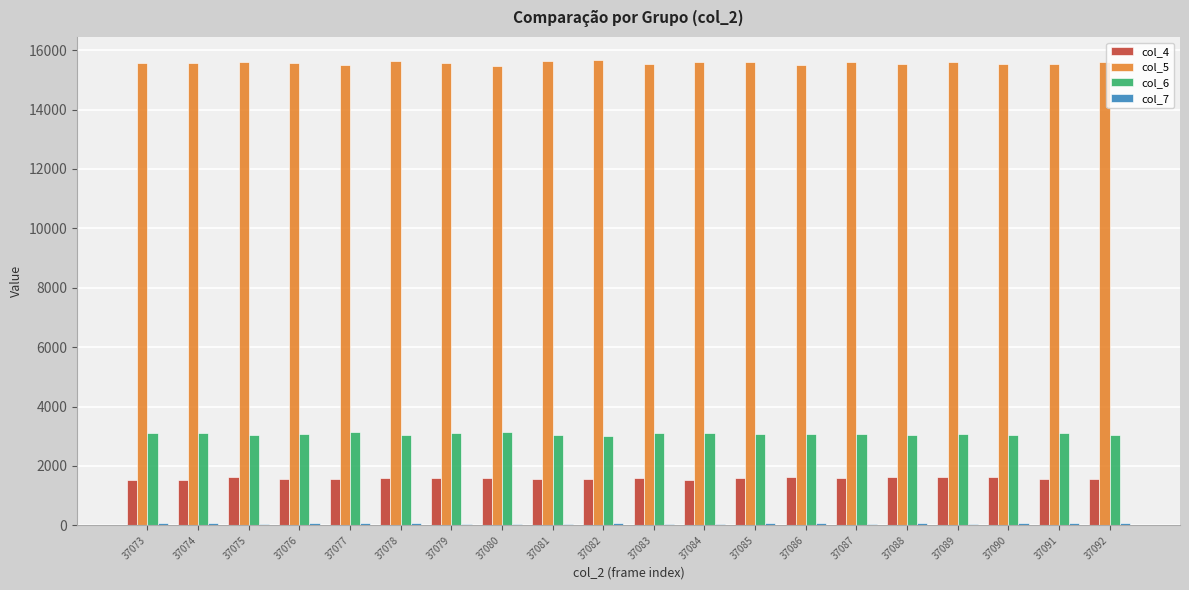

Which series has the largest total across all categories?

col_5